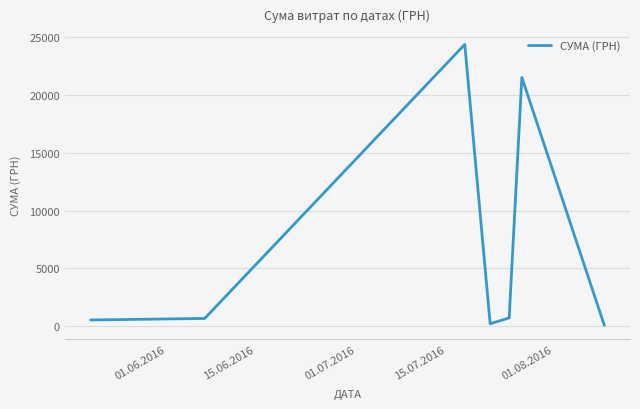

True or false: there are more than 2 points higher than both neighbors.

False